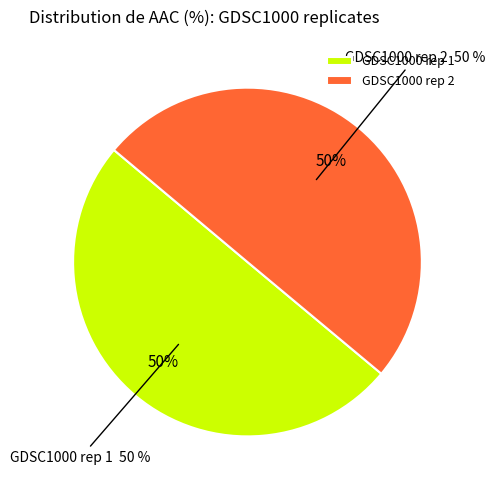

Which category has the smallest portion of the pie?

GDSC1000 rep 2